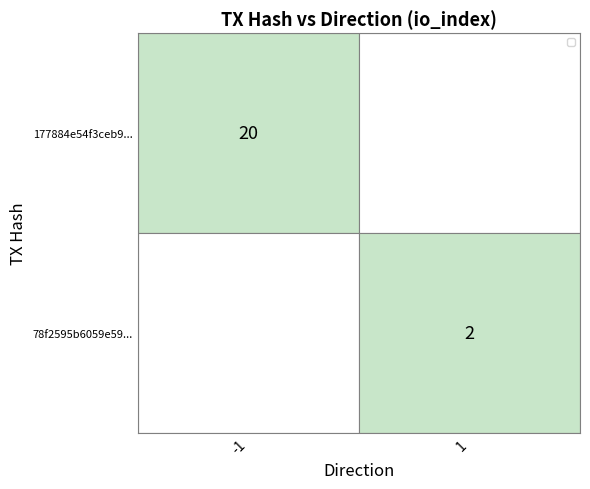

What is the total value across all series at -1?

20